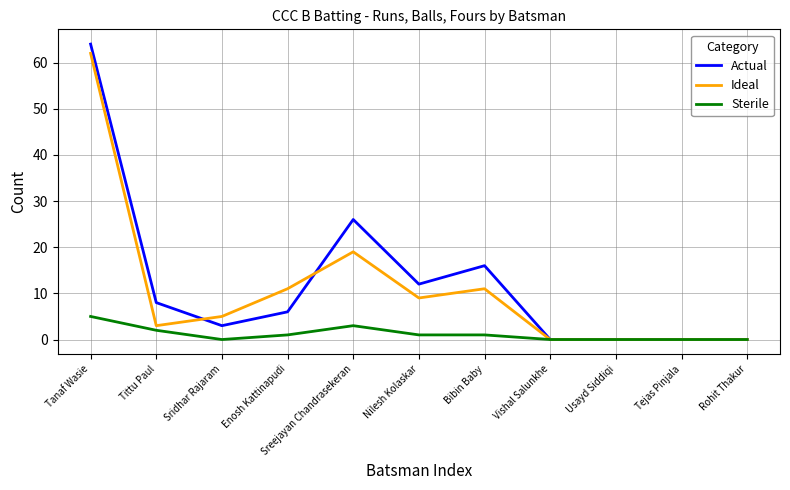

At which category is the sum across all series the highest?

Tanaf Wasie